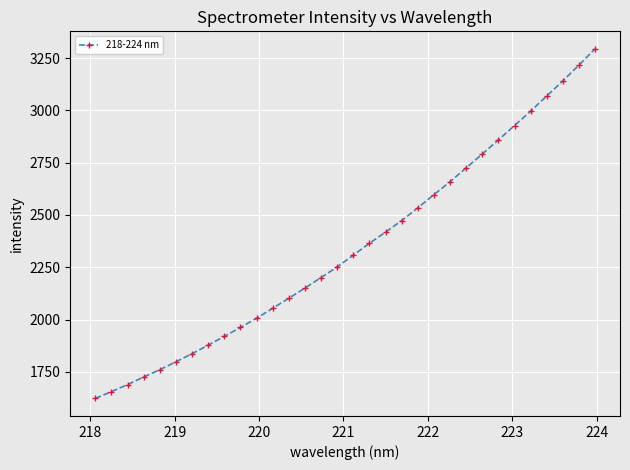

What is the value of the 15th point from the left?

2200.8